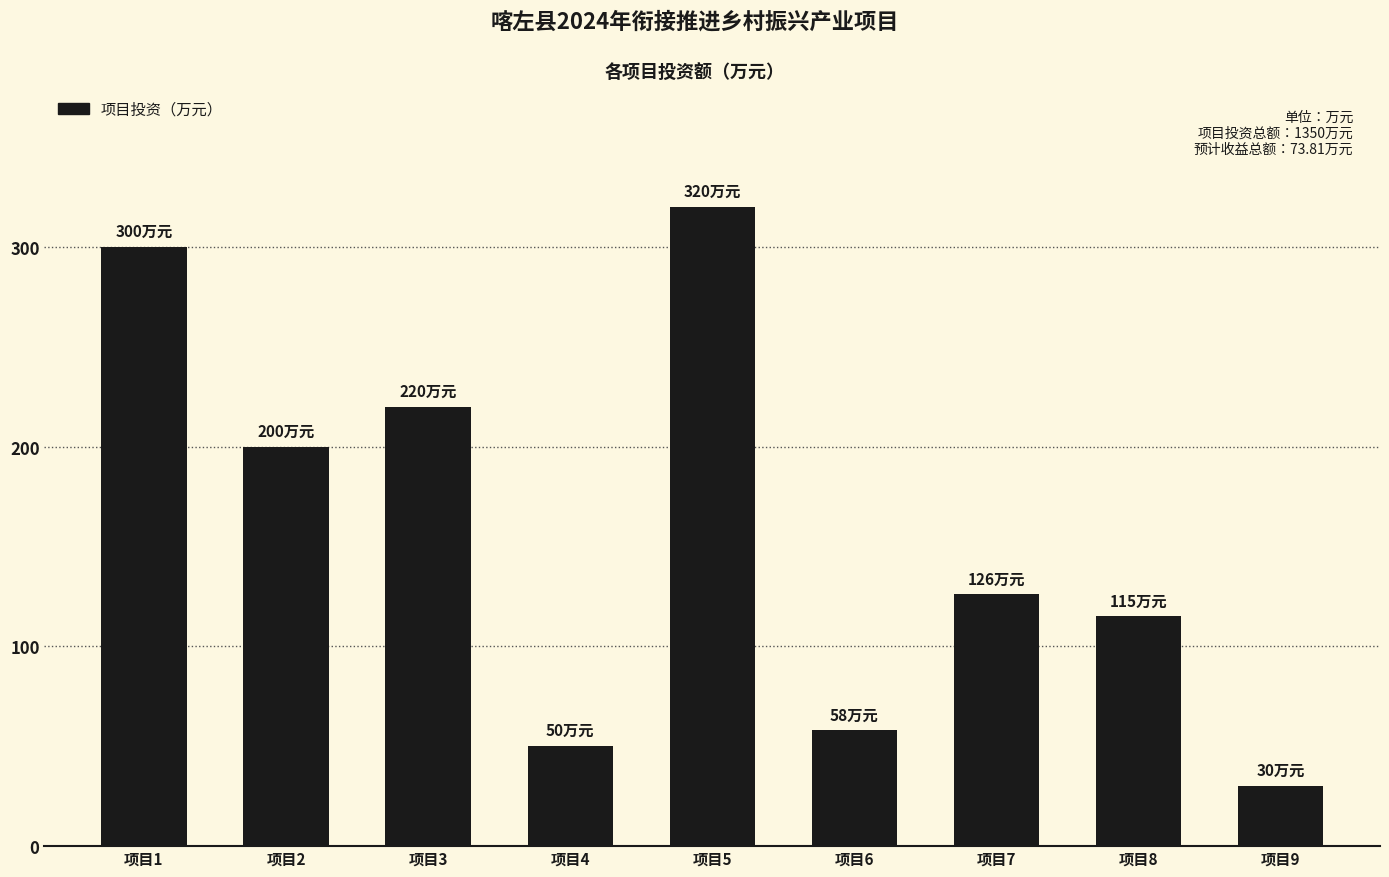

The chart shows a value of 47 at 项目8. True or false?

False